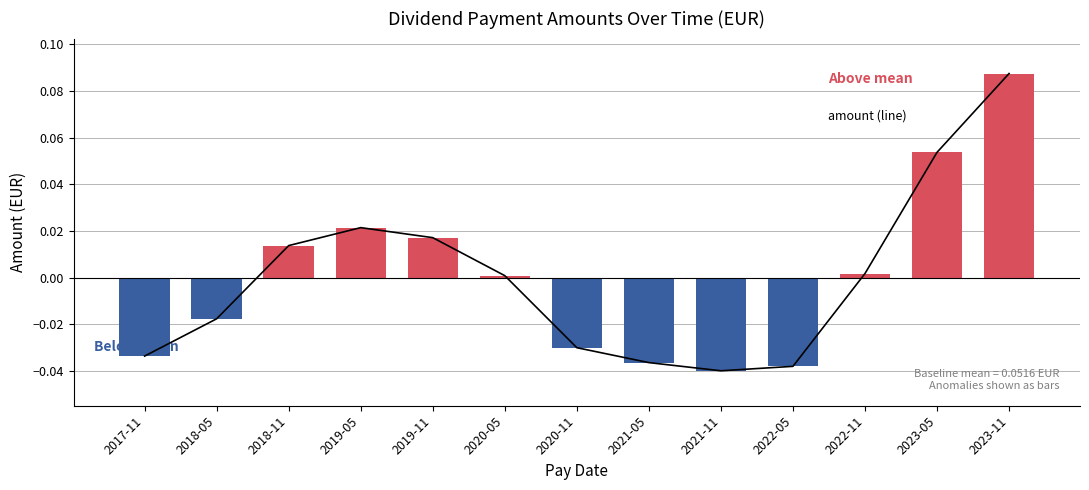

At which label does the data first exceed 0?

2018-11